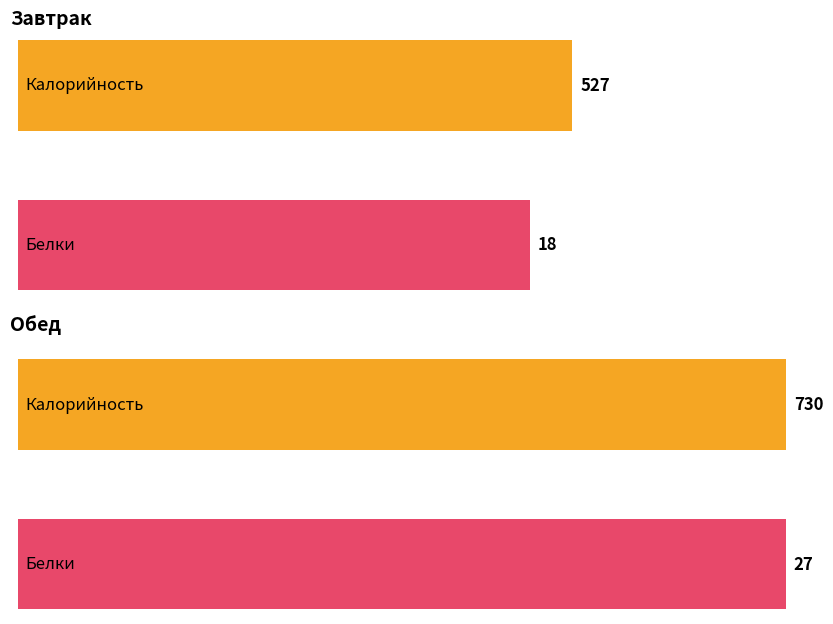

What is the difference between the highest and lowest values at Завтрак?

509